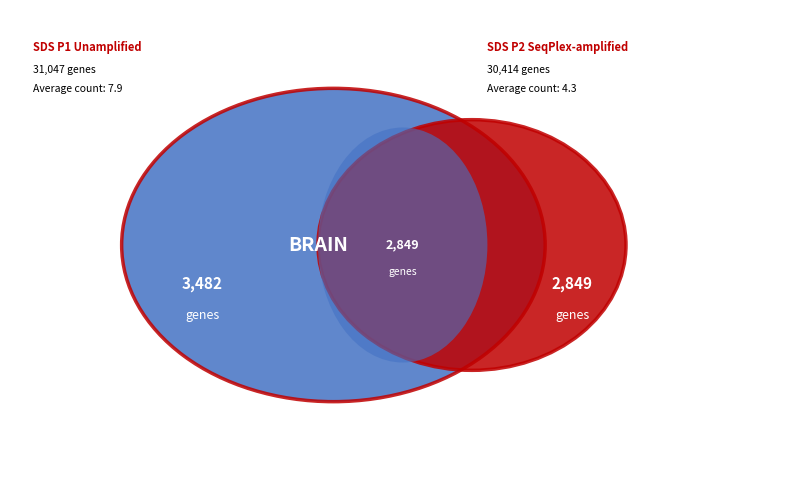

Count the number of slices in the pie.

2